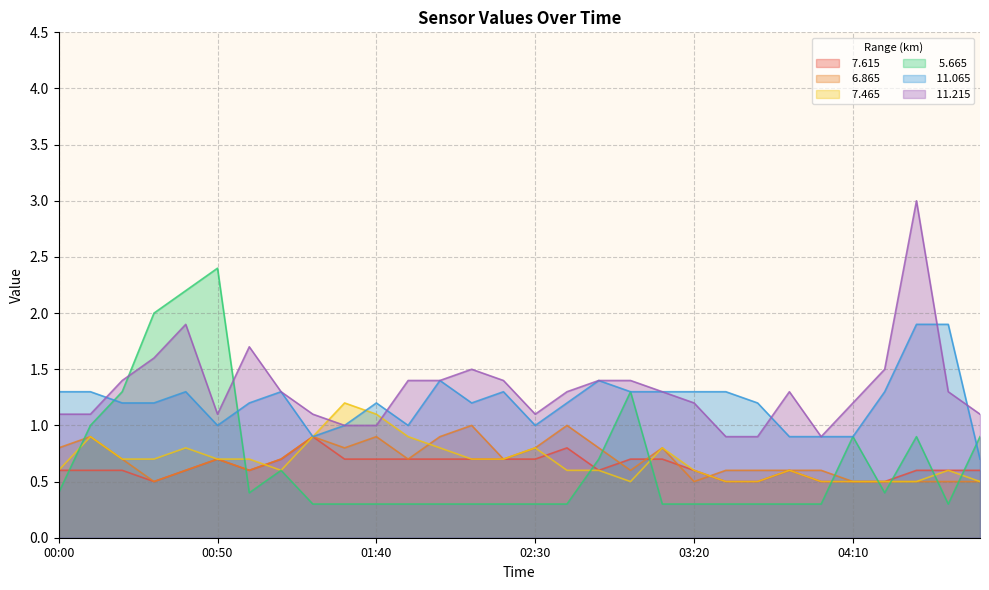

What is the label of the 9th point from the left?

01:20